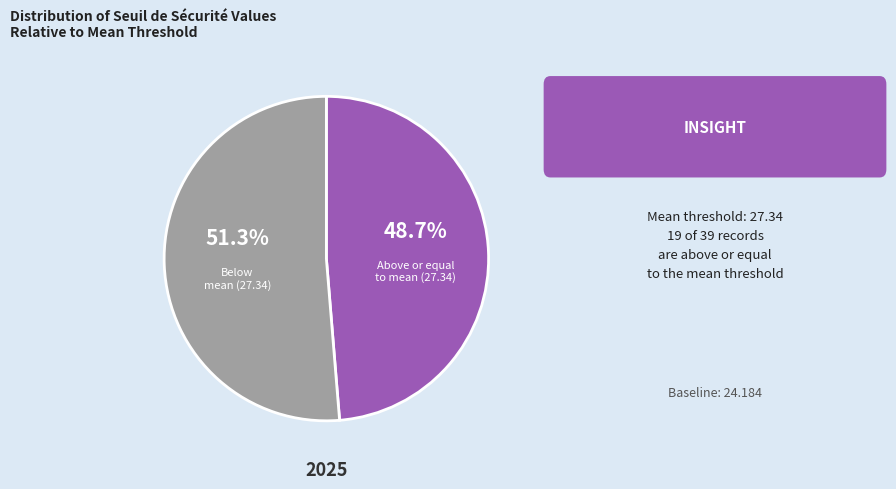

Rank the categories by value from lowest to highest.

Above or equal to mean (27.34), Below mean (27.34)